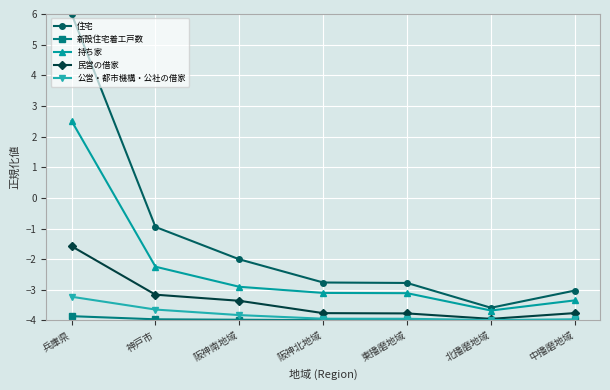

What are all the series names shown in the legend?

住宅, 新設住宅着工戸数, 持ち家, 民営の借家, 公営・都市機構・公社の借家